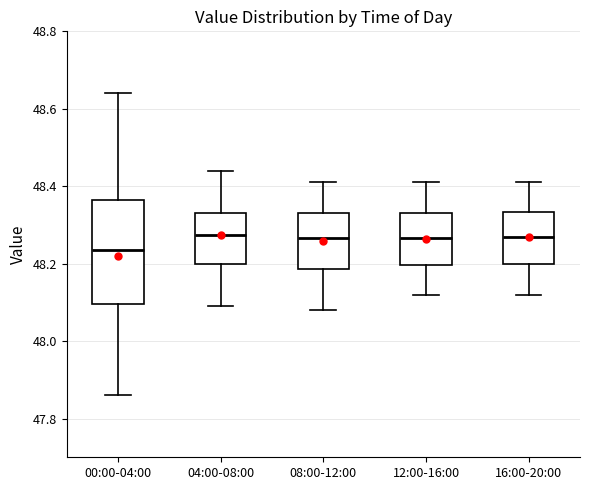

Reading left to right, transcribe this box plot: for each box, give where its median line is, the range the box spans, and where its two whiskers end, as read against the y-axis. The values are not printed on the chart, so give them approximately, as read against the axis.

00:00-04:00: median 48.24, box 48.10 to 48.36, whiskers 47.86 to 48.64
04:00-08:00: median 48.28, box 48.20 to 48.34, whiskers 48.10 to 48.44
08:00-12:00: median 48.26, box 48.18 to 48.34, whiskers 48.08 to 48.42
12:00-16:00: median 48.26, box 48.20 to 48.34, whiskers 48.12 to 48.42
16:00-20:00: median 48.28, box 48.20 to 48.34, whiskers 48.12 to 48.42